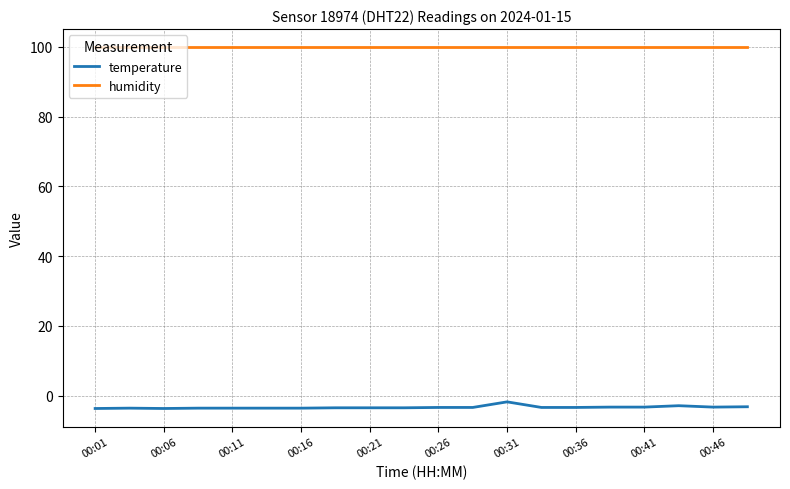

What is the difference between the maximum and minimum values in the temperature series?

1.9